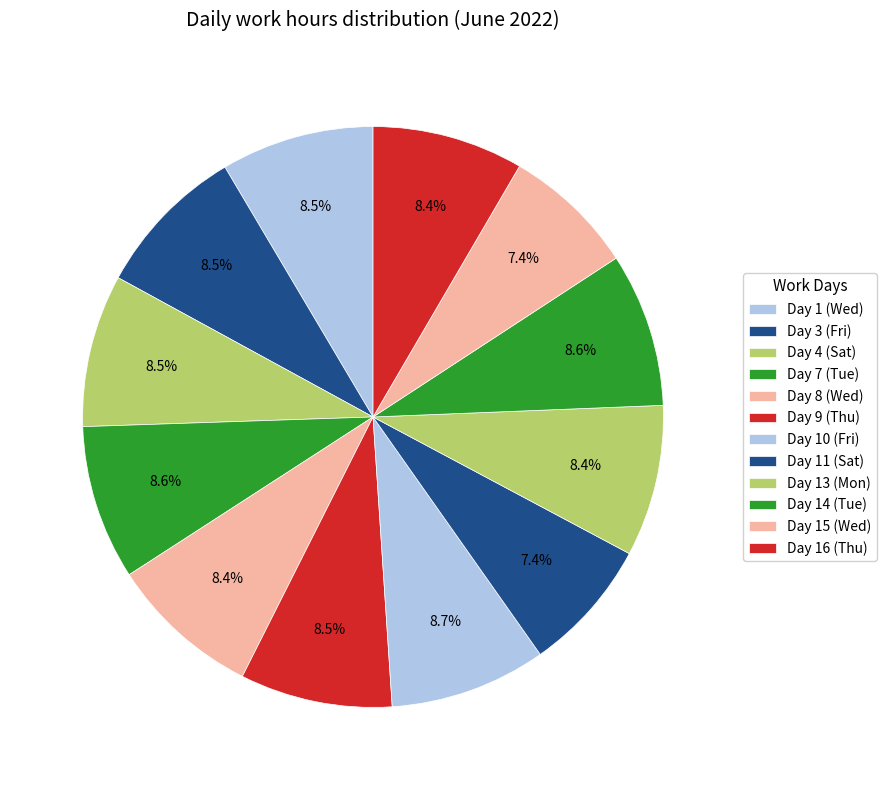

Which category has the smallest portion of the pie?

Day 15 (Wed)